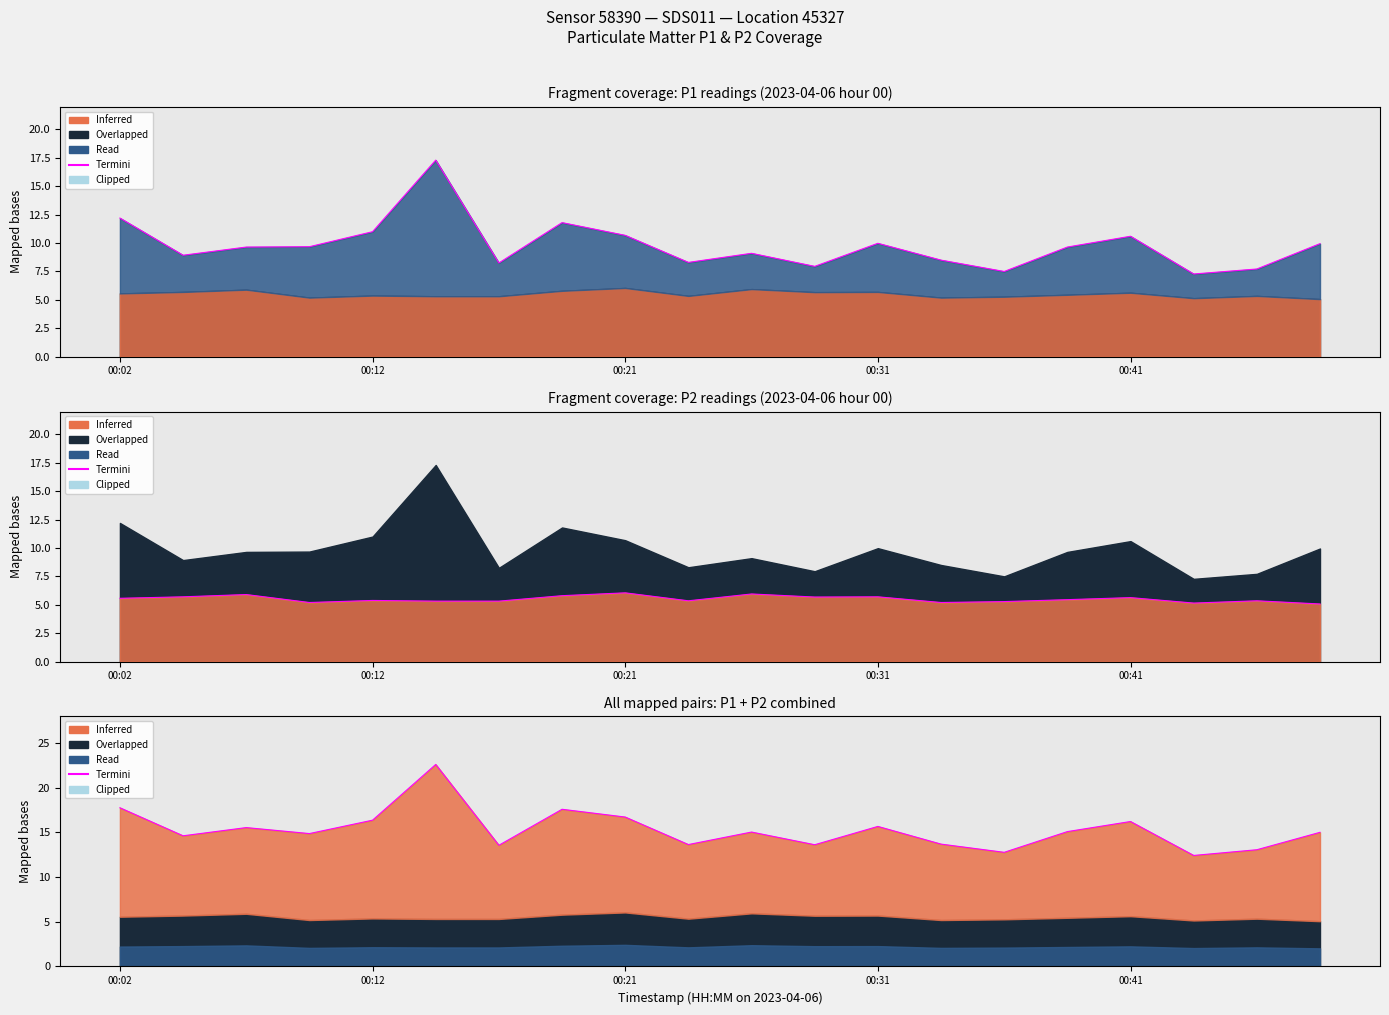

What is the difference between the second highest and second lowest values?

5.0